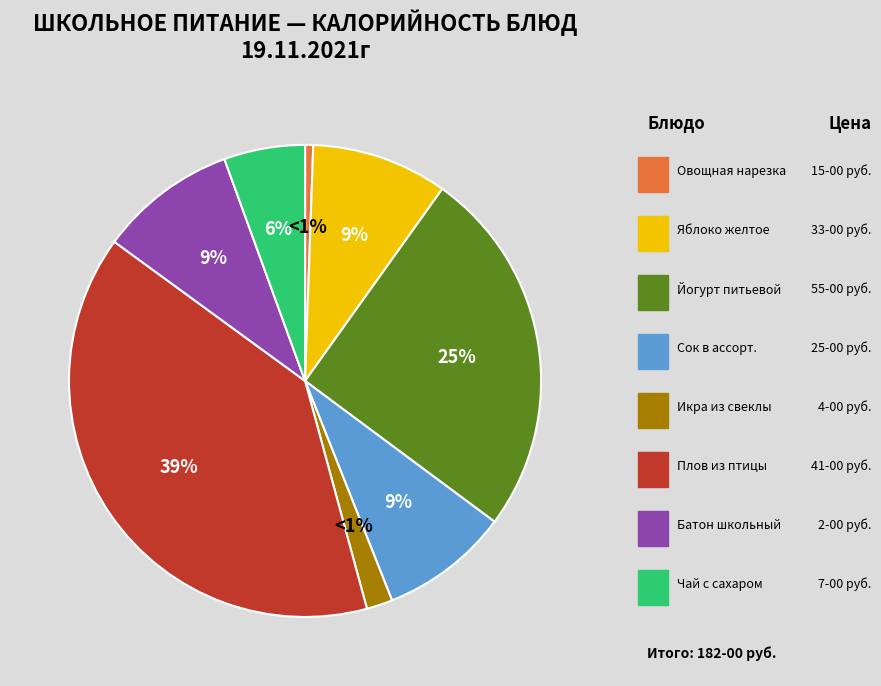

To the nearest percent, what is the difference between the Икра из свеклы and Овощная нарезка (огурцы,помидоры) slice percentages?

1%